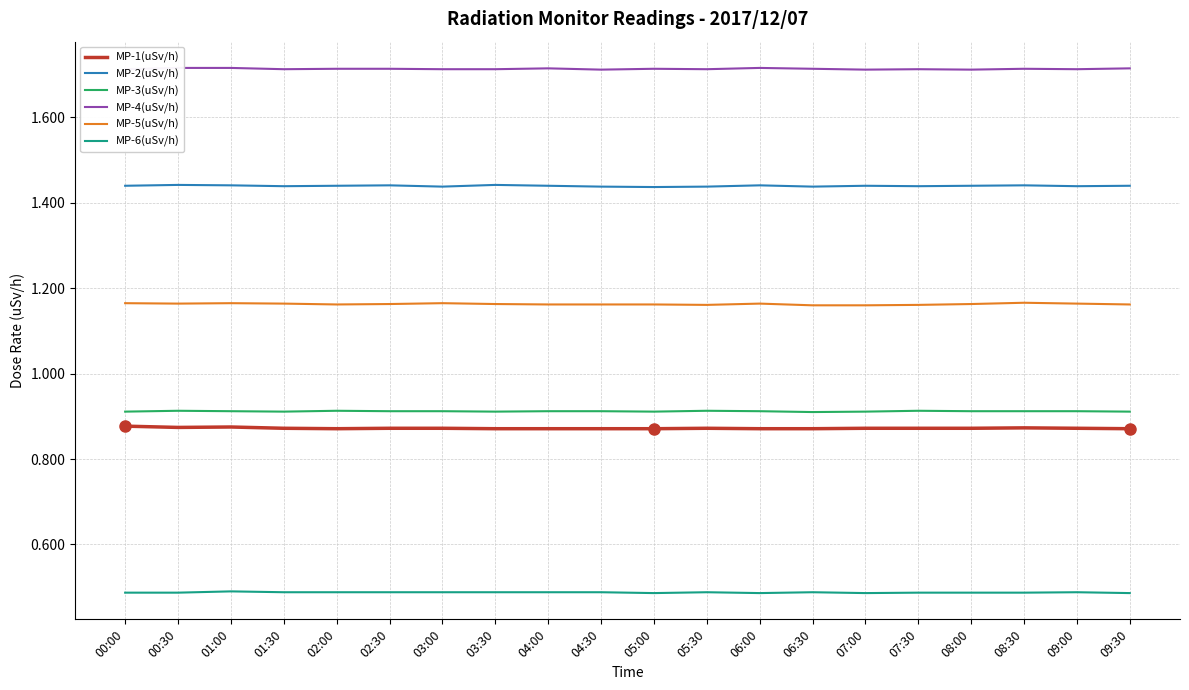

Between 08:00 and 09:30, which is larger?

08:00